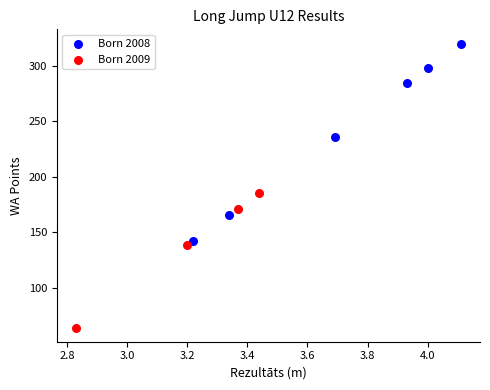

What are all the series names shown in the legend?

Born 2008, Born 2009